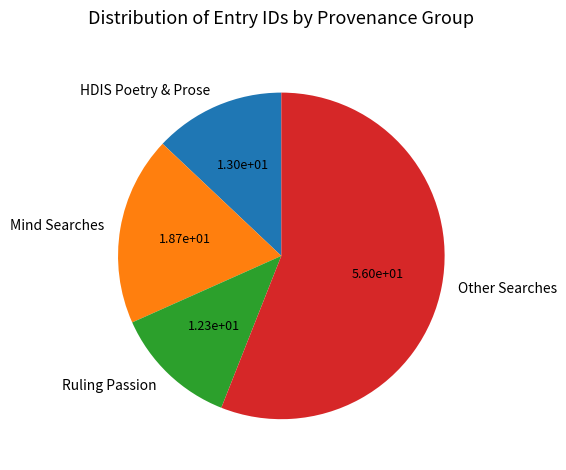

Which has a higher value, HDIS Poetry & Prose or Mind Searches?

Mind Searches